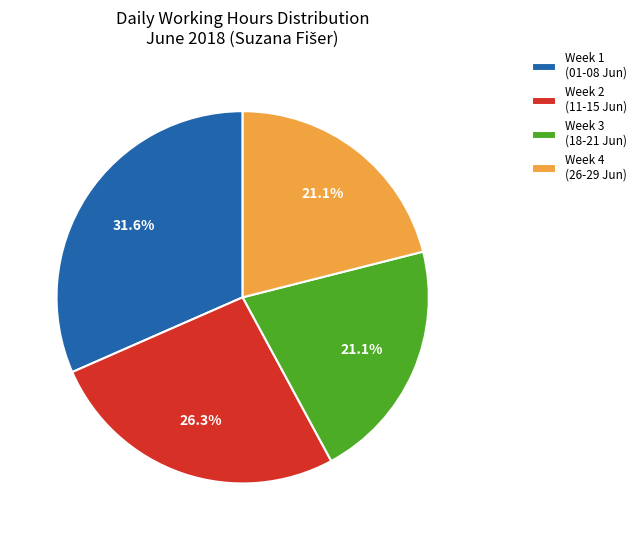

Combined, what portion of the pie is Week 4 (26-29 Jun) and Week 2 (11-15 Jun)?

47.4%